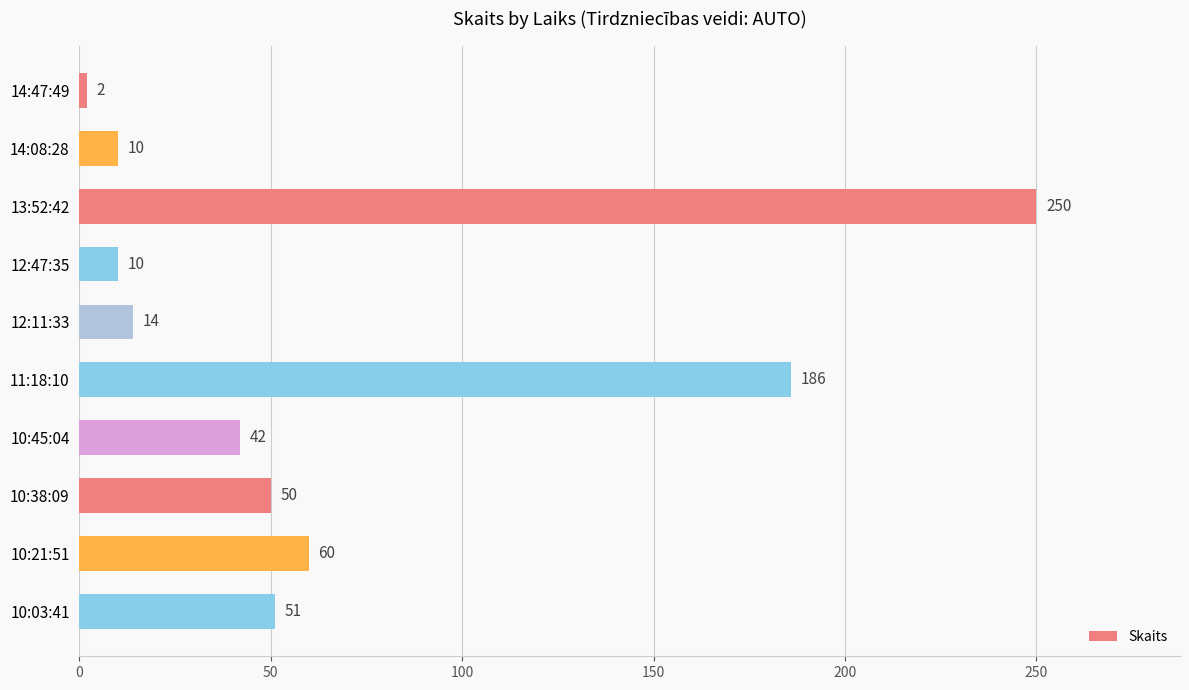

Is it true that the value at 13:52:42 is 96?

False